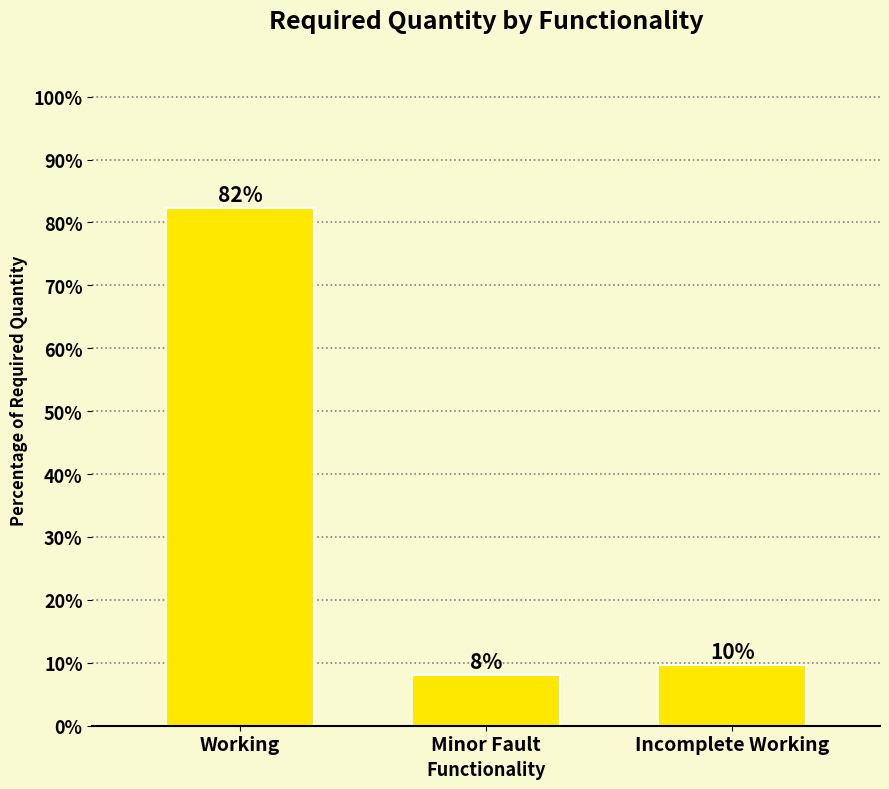

The value at Incomplete Working is 9.7. True or false?

True